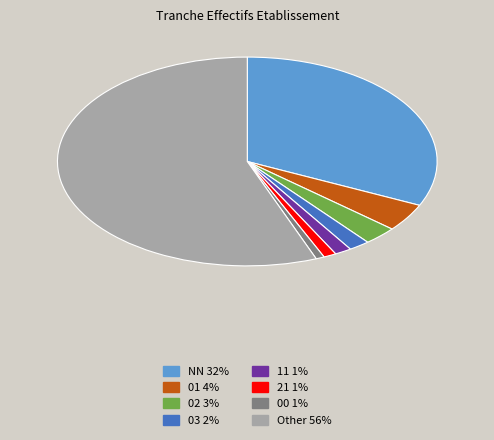

Is there a majority slice in this chart?

Yes